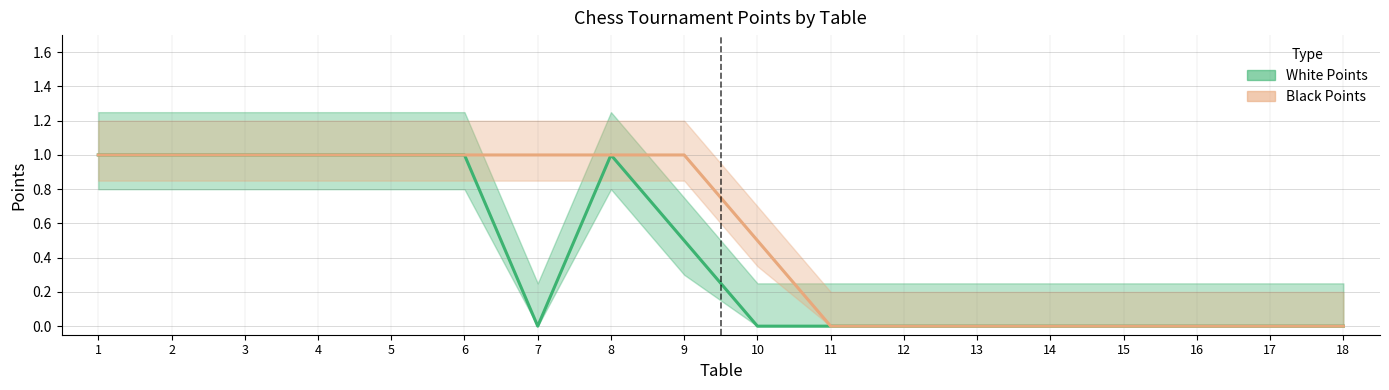

Which series has the largest total across all categories?

Black Points